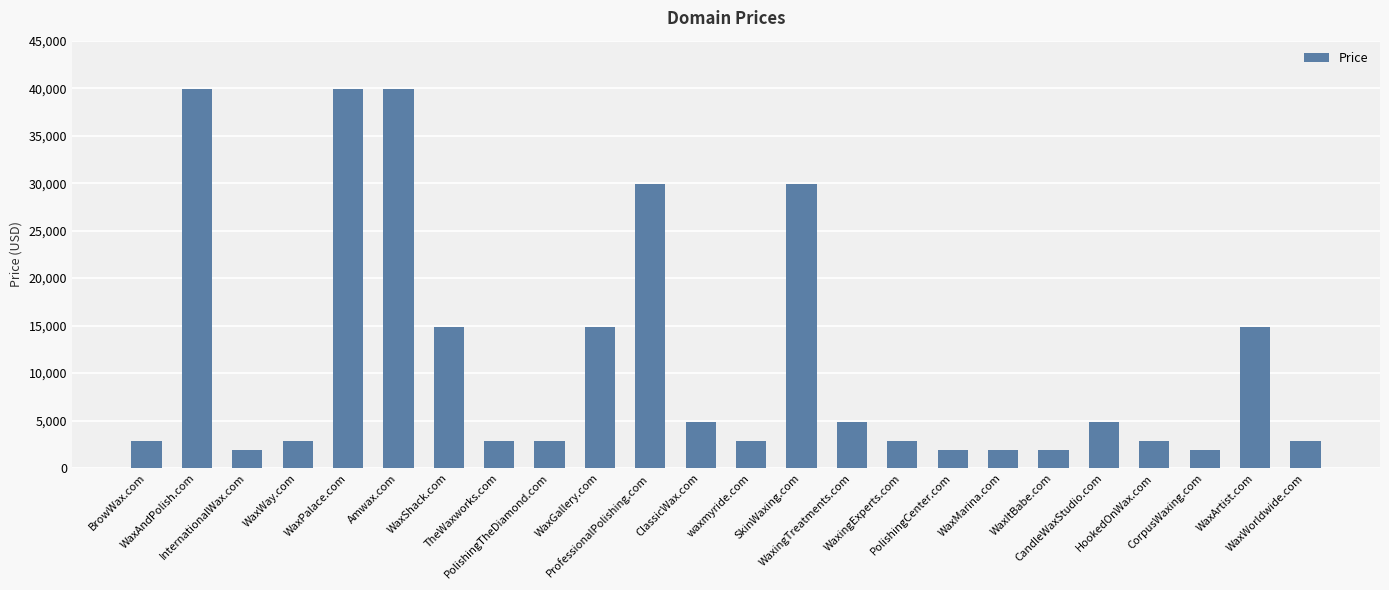

Does the chart contain stacked bars?

No